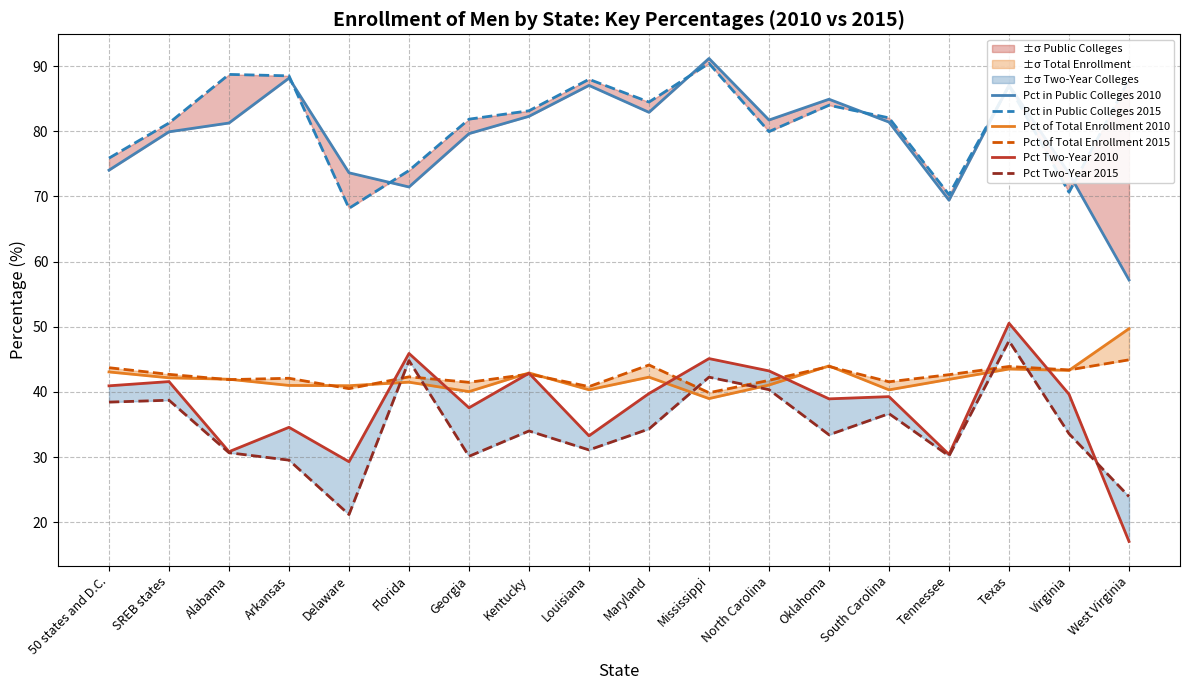

The value of Pct of Total Enrollment 2010 at Delaware is 24.0. True or false?

False